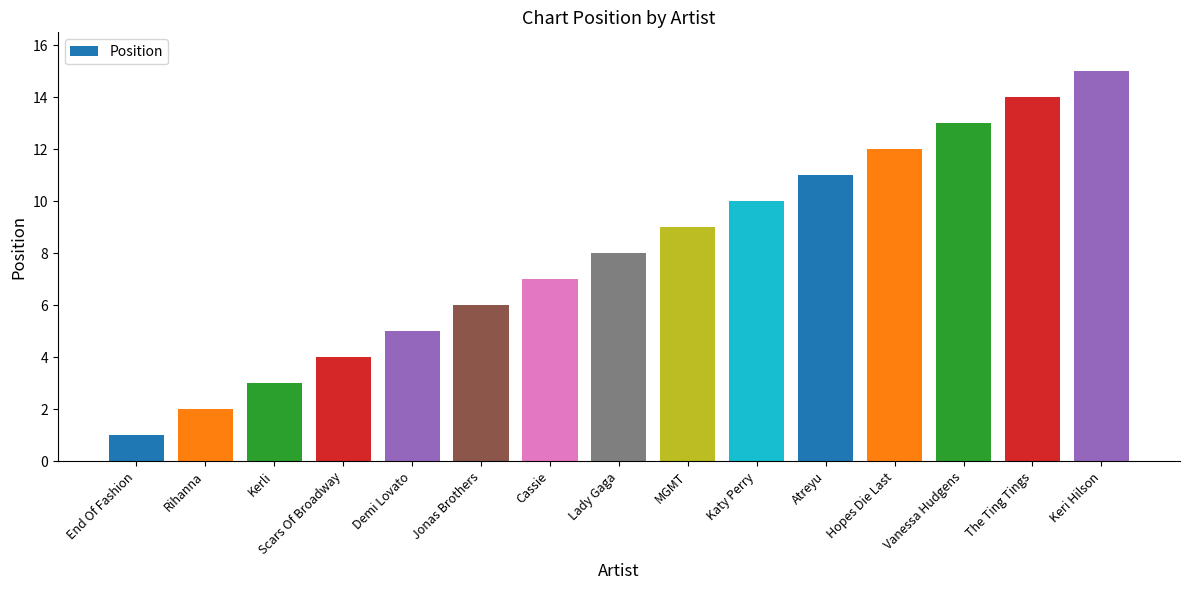

How many data points does each series have?

15